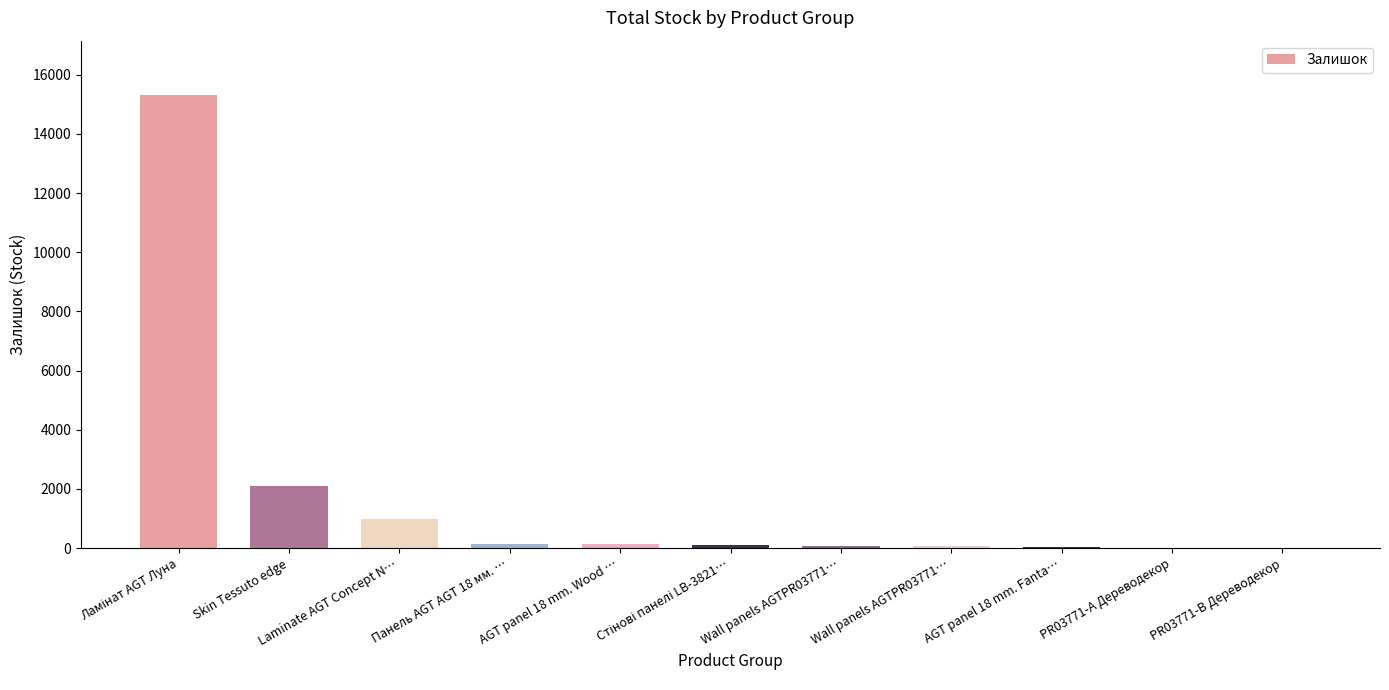

What is the ratio of the value at Wall panels AGTPR03771… to the value at AGT panel 18 mm. Fanta…?

4.0